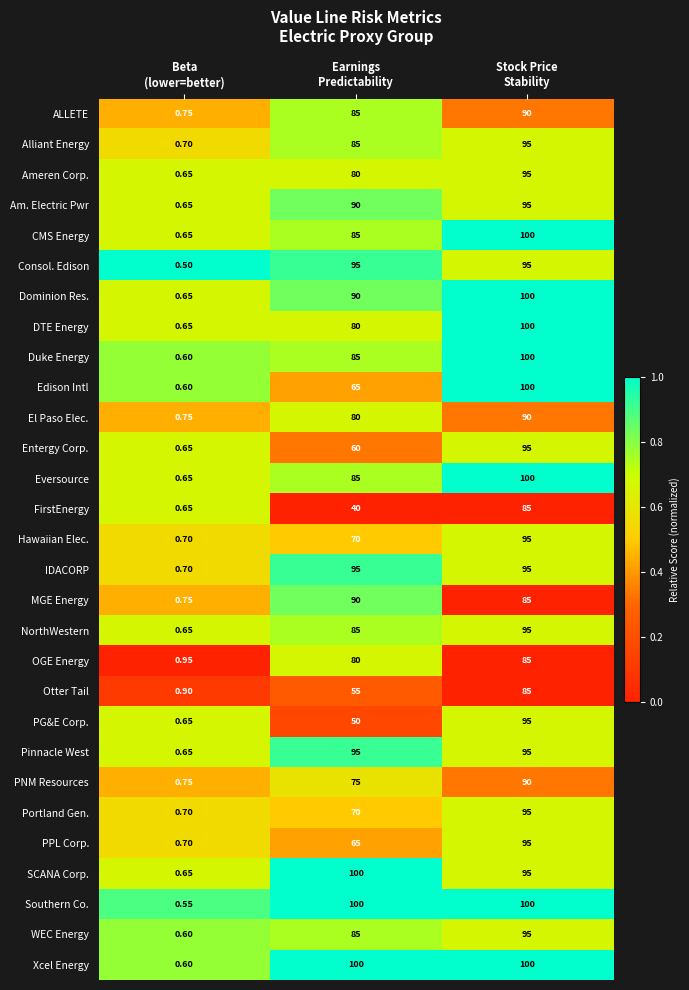

How many categories are shown in the chart?

3